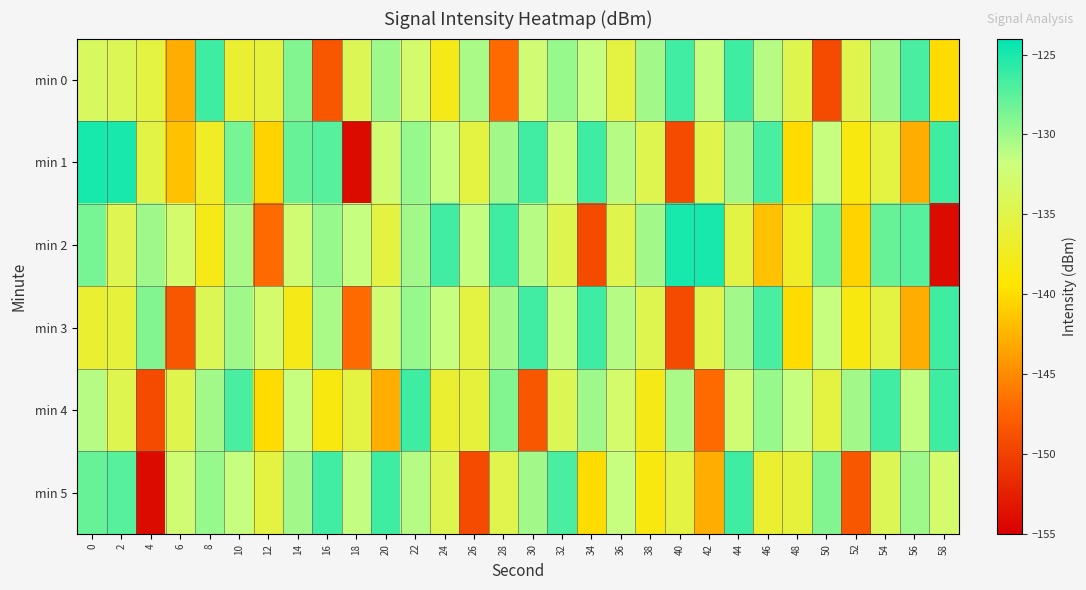

At which category does the chart reach its minimum across all series?

18